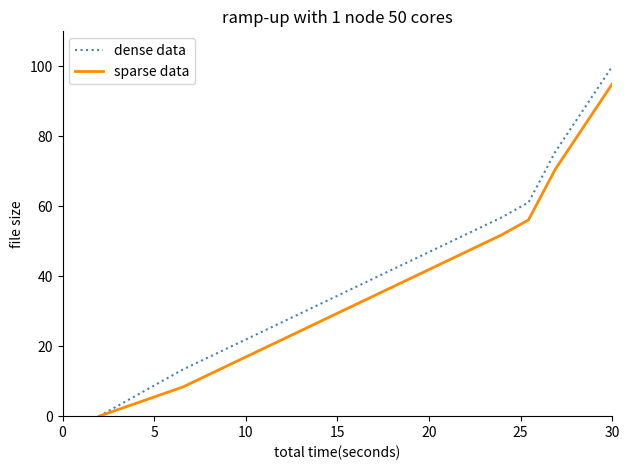

True or false: dense data has more than 1 interior local peaks.

False